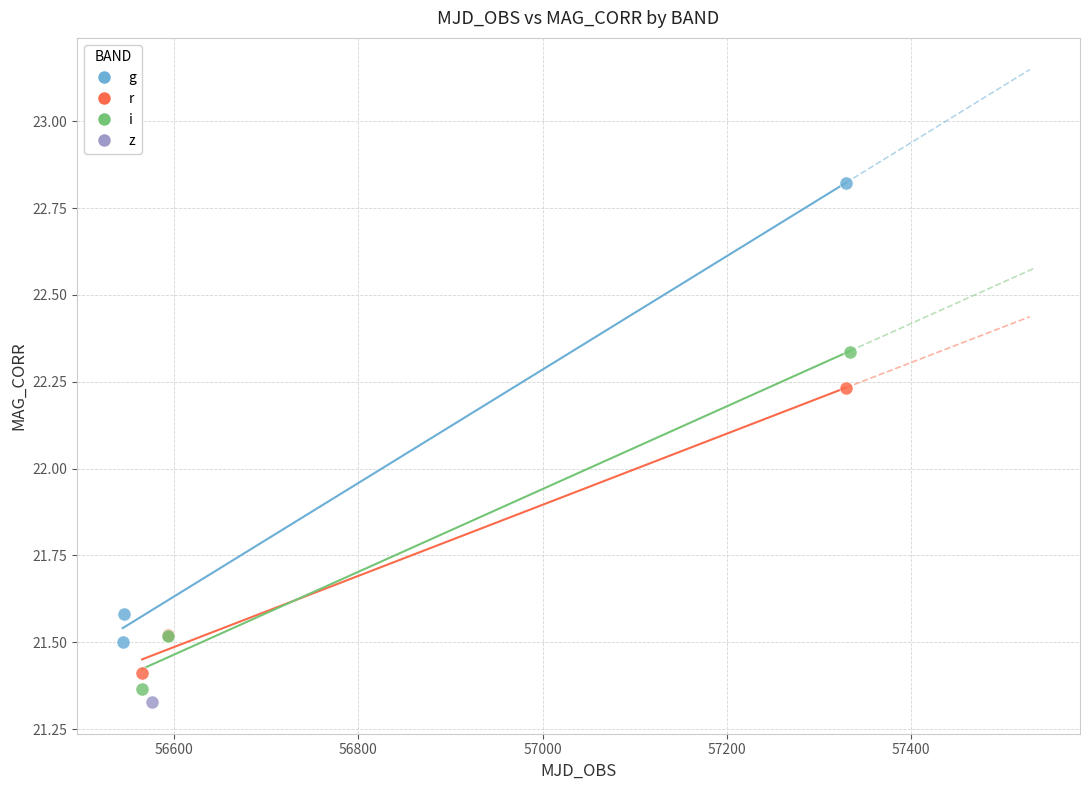

What are all the series names shown in the legend?

g, r, i, z